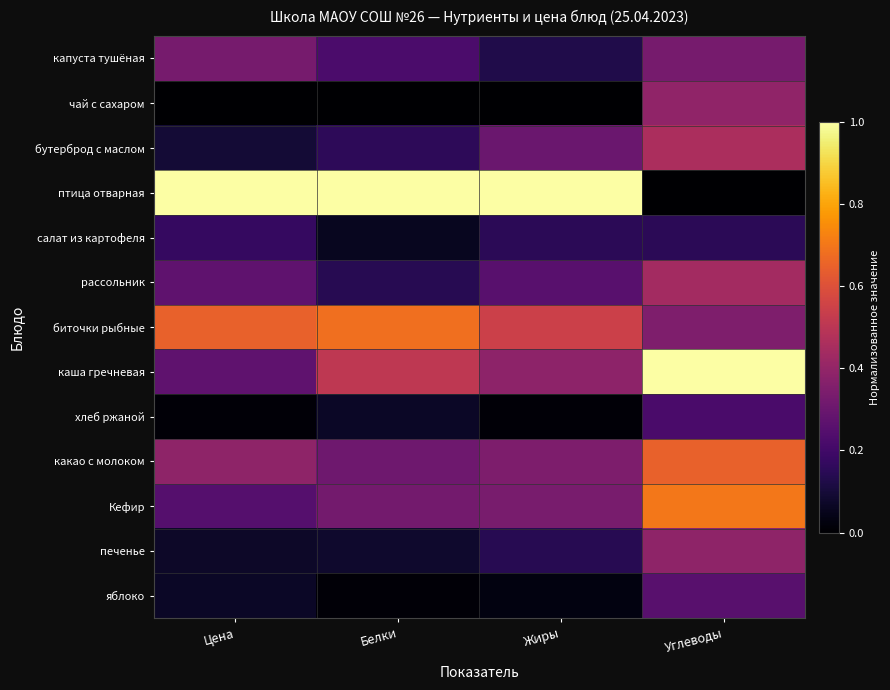

What is the maximum value shown in the chart?

1.0